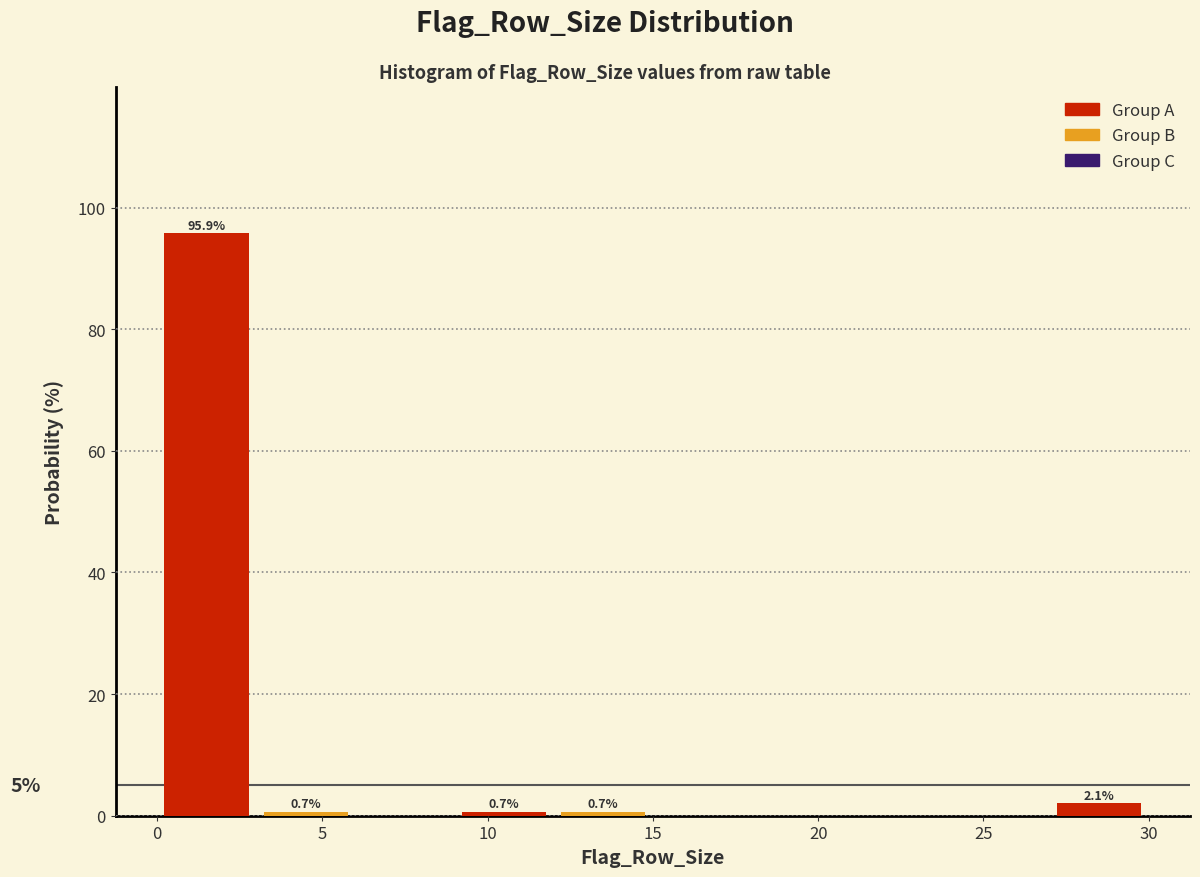

Over which range of the x-axis is the bar tallest?

0 to 3